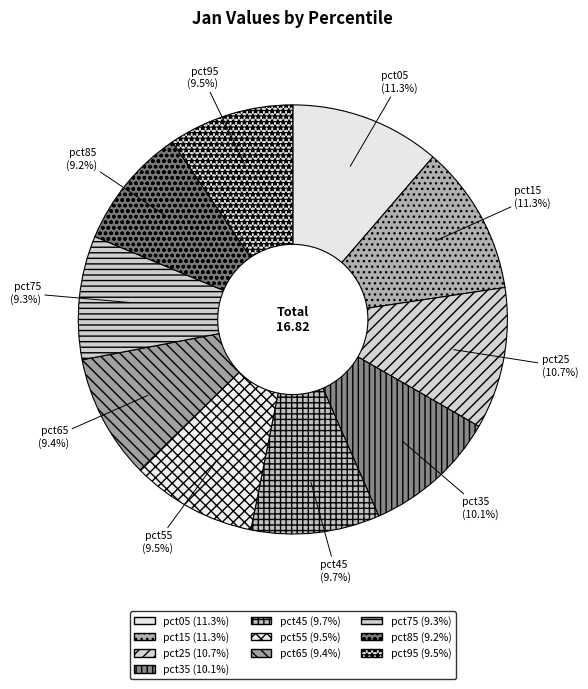

Is the sum of pct65 and pct85 greater than half?

No